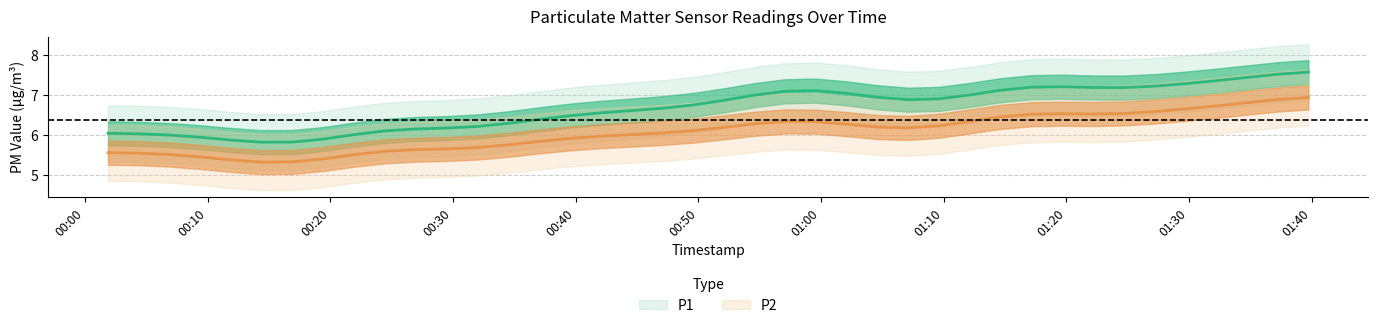

What is the spread (max minus min) of values at 2023-01-08T01:17:09?

0.9